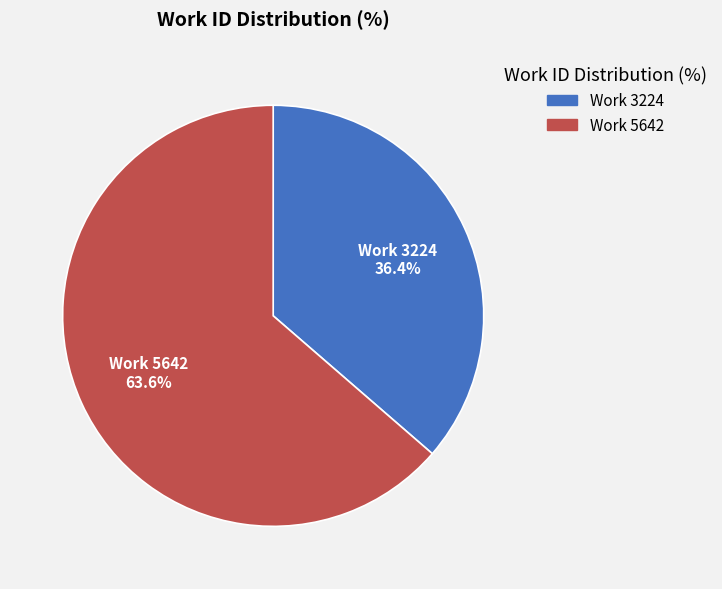

Rank the categories by value from highest to lowest.

Work 5642, Work 3224